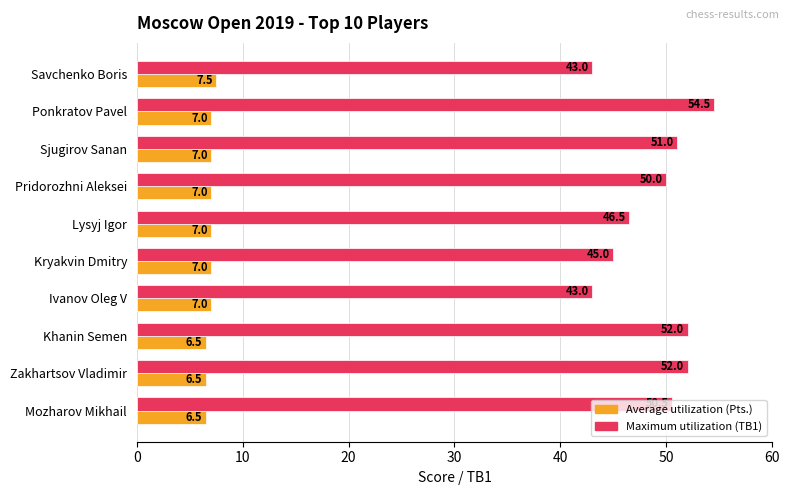

What is the sum of all Maximum utilization (TB1) values?

487.5